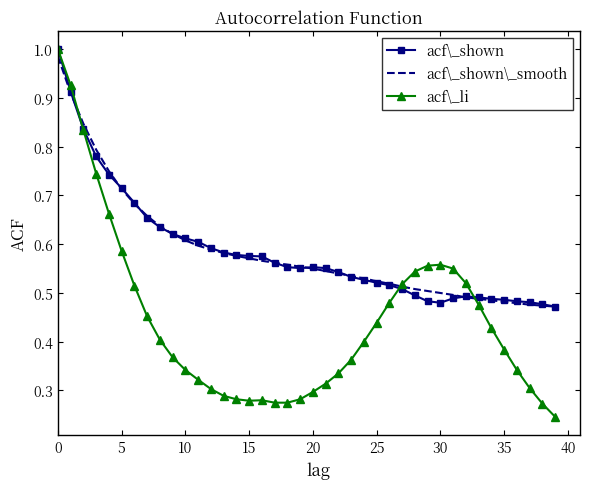

Which series has the largest range (max minus min)?

acf\_li